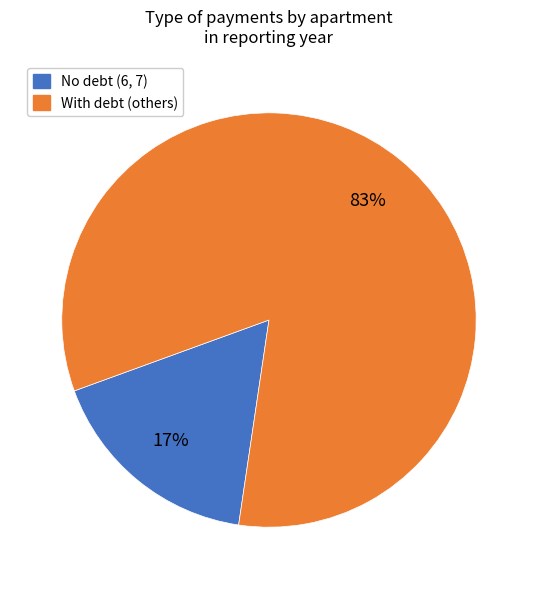

To the nearest percent, what is the average slice percentage?

50%